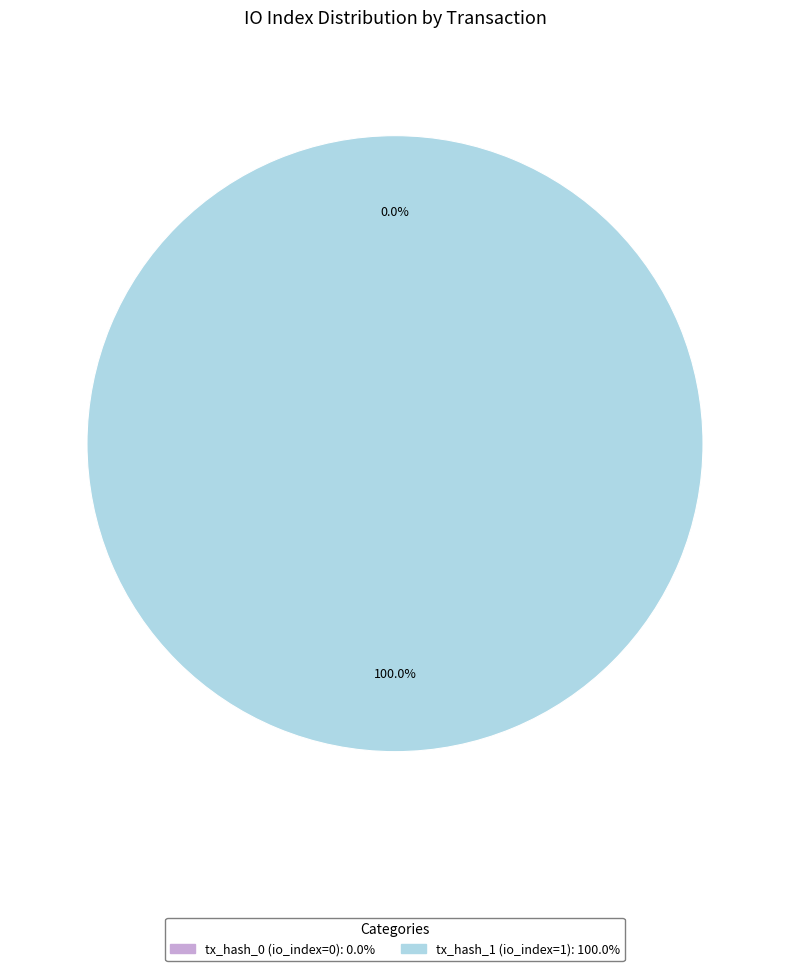

The tx_hash_0 (io_index=0) slice represents 0% of the pie. True or false?

True